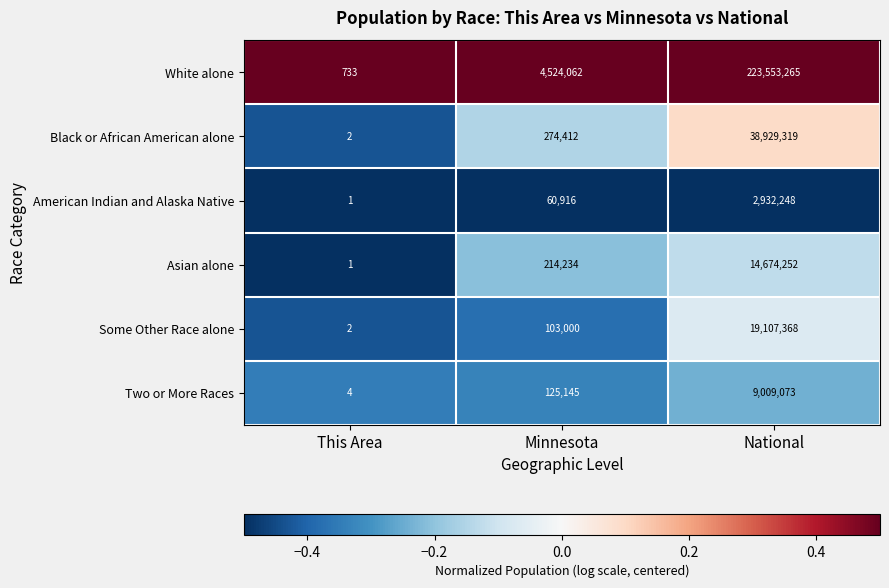

At which label does White alone reach its peak?

National